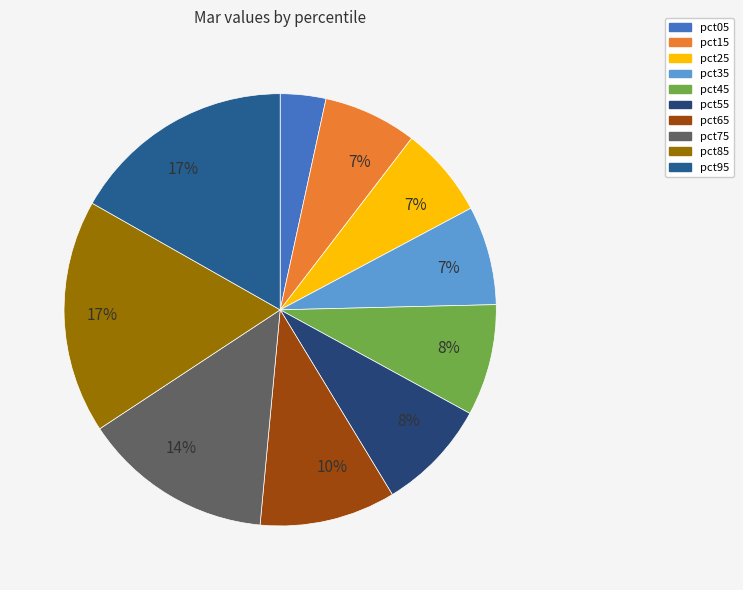

Count the number of slices in the pie.

10